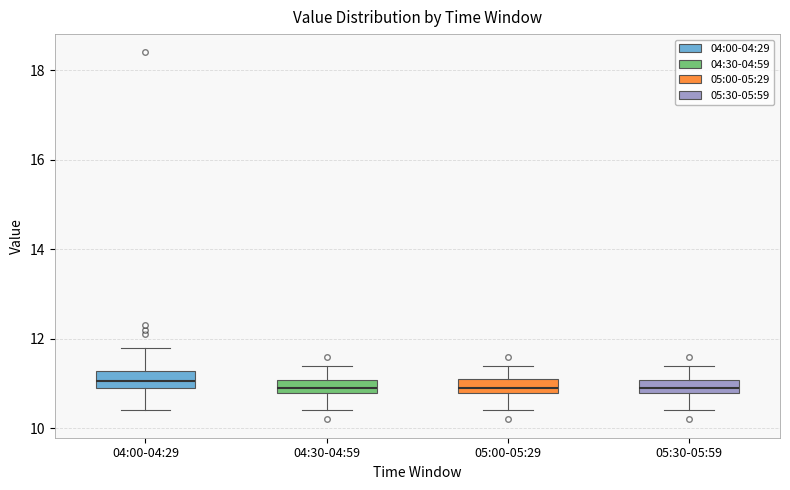

Where does the upper whisker of the box for 04:30-04:59 end on the y-axis? The values are not printed on the chart, so give them approximately, as read against the axis.

11.4